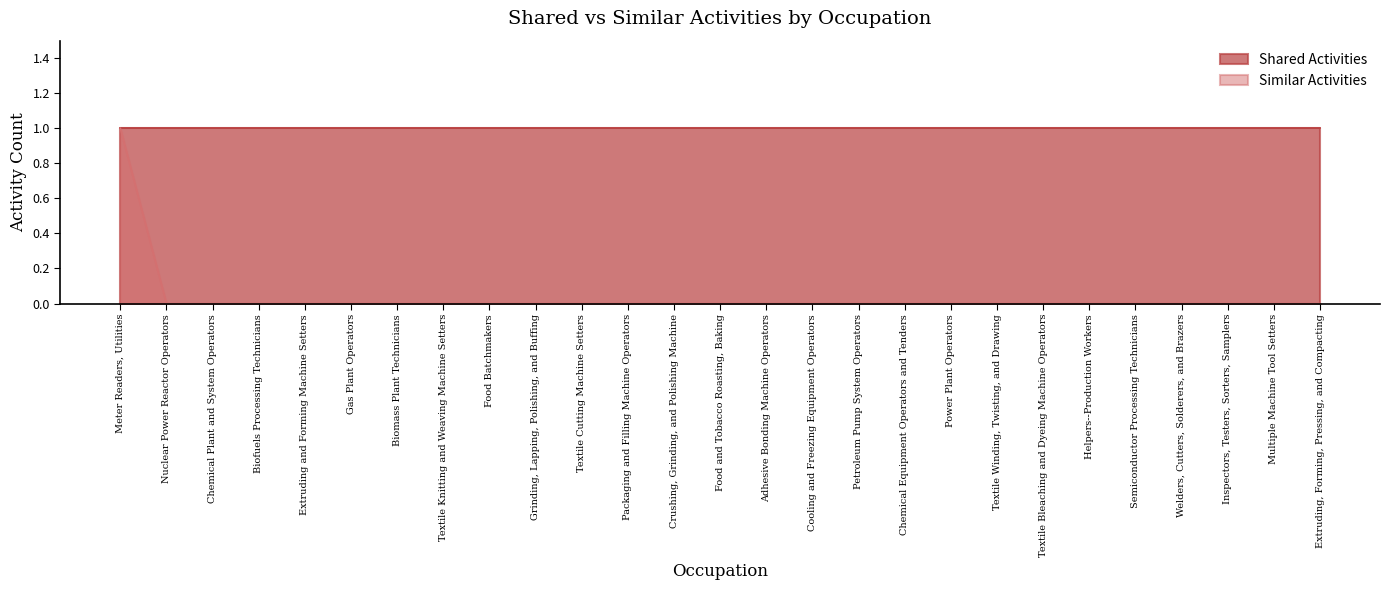

List the labels in order of value, smallest first.

Nuclear Power Reactor Operators, Chemical Plant and System Operators, Biofuels Processing Technicians, Extruding and Forming Machine Setters, Gas Plant Operators, Biomass Plant Technicians, Textile Knitting and Weaving Machine Setters, Food Batchmakers, Grinding, Lapping, Polishing, and Buffing, Textile Cutting Machine Setters, Packaging and Filling Machine Operators, Crushing, Grinding, and Polishing Machine, Food and Tobacco Roasting, Baking, Adhesive Bonding Machine Operators, Cooling and Freezing Equipment Operators, Petroleum Pump System Operators, Chemical Equipment Operators and Tenders, Power Plant Operators, Textile Winding, Twisting, and Drawing, Textile Bleaching and Dyeing Machine Operators, Helpers--Production Workers, Semiconductor Processing Technicians, Welders, Cutters, Solderers, and Brazers, Inspectors, Testers, Sorters, Samplers, Multiple Machine Tool Setters, Extruding, Forming, Pressing, and Compacting, Meter Readers, Utilities